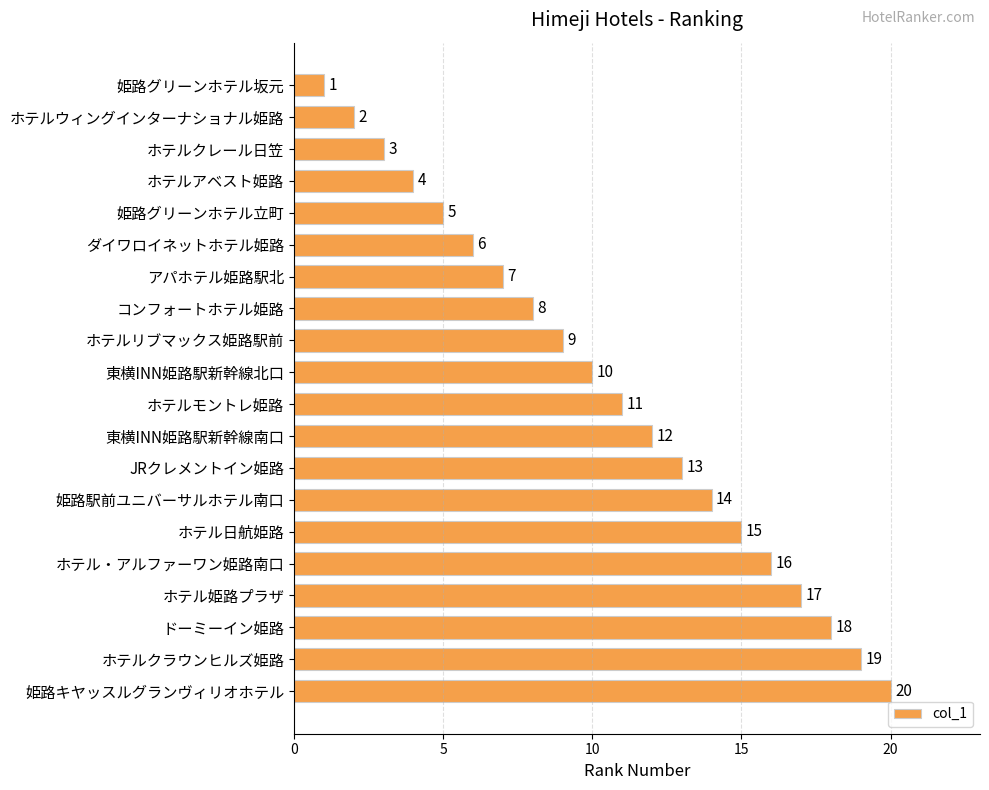

What is the greatest value displayed?

20